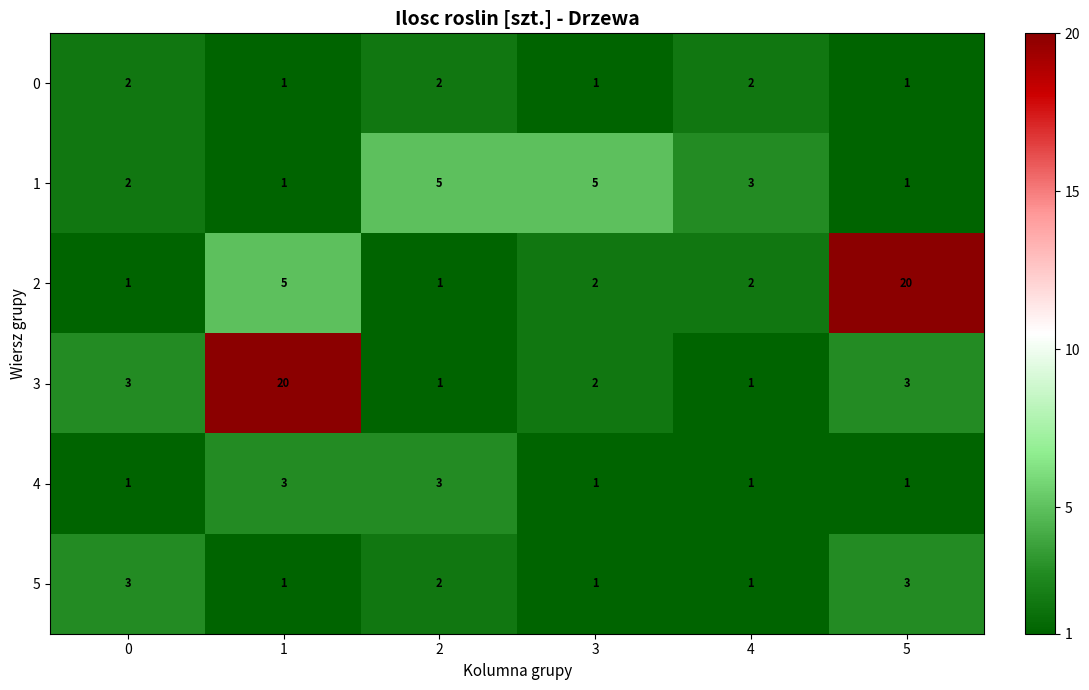

What is the maximum value shown in the chart?

20